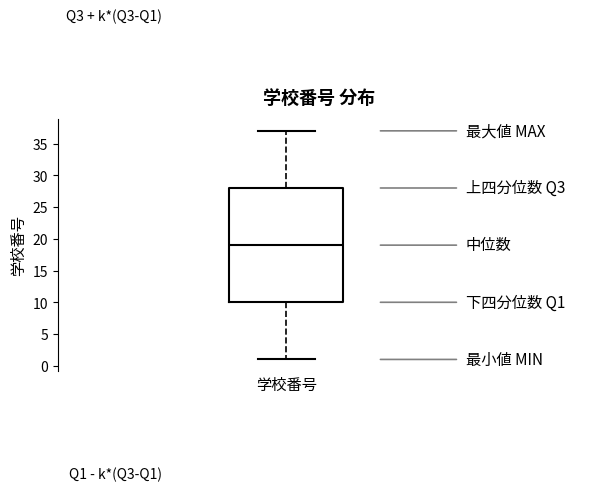

Where does the median line of the box for 学校番号 sit on the y-axis? The values are not printed on the chart, so give them approximately, as read against the axis.

19